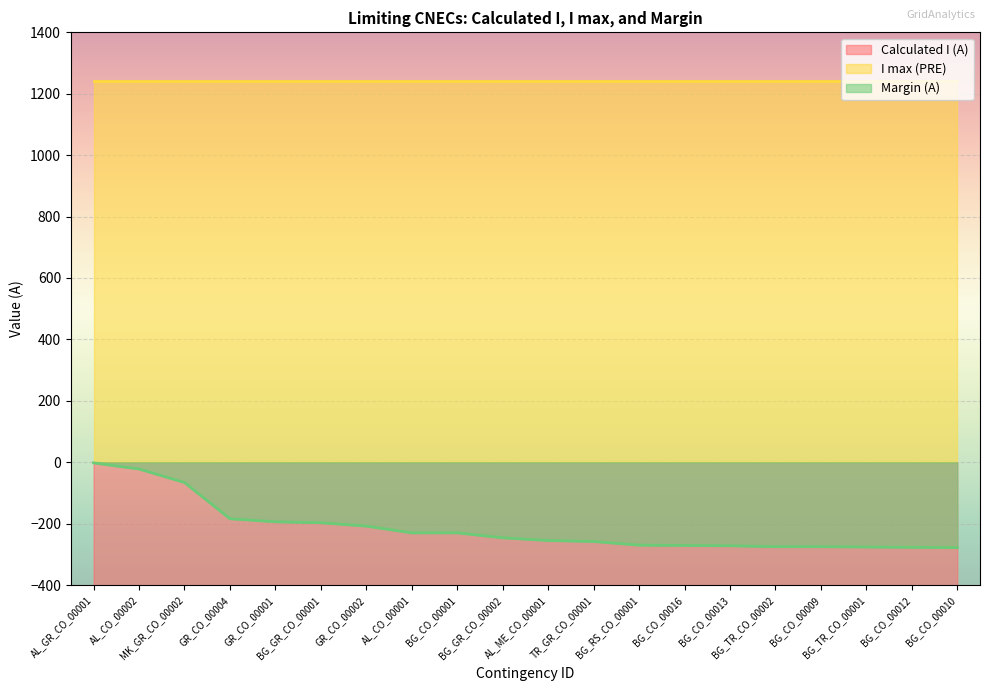

True or false: Margin (A) and Calculated I (A) cross at least once.

False